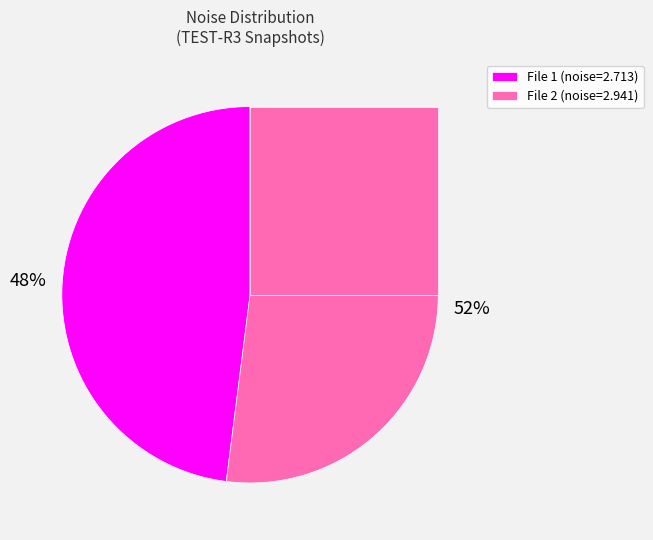

To the nearest percent, what percentage of the pie is 20160405095853215_TEST-R3_snap.fits?

48%